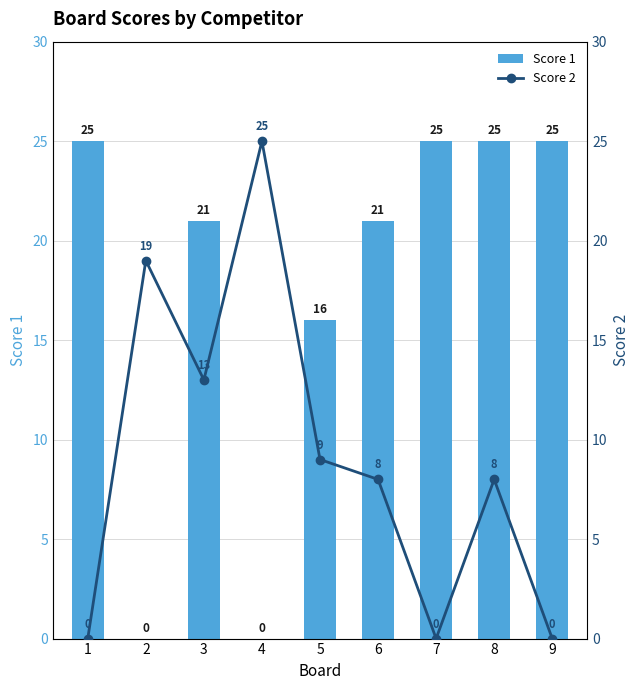

At how many categories does at least one series exceed 24?

5